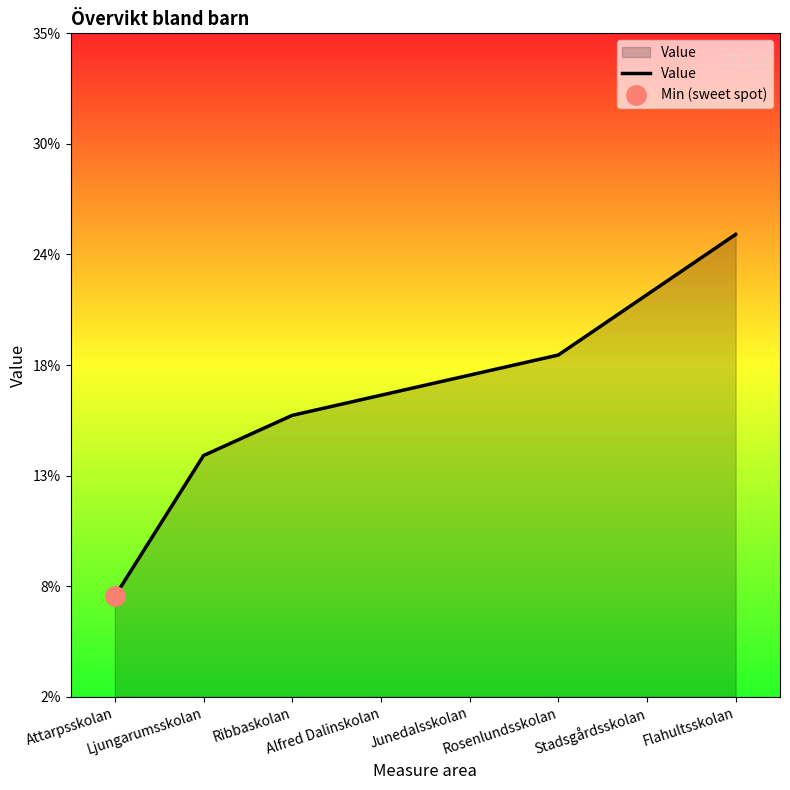

Which category has the lowest value across all series?

Attarpsskolan